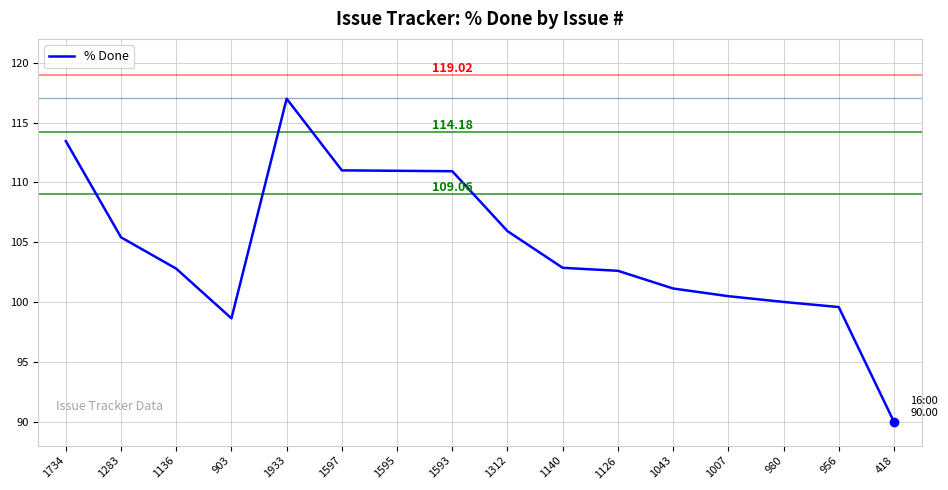

What is the minimum value shown in the chart?

90.0